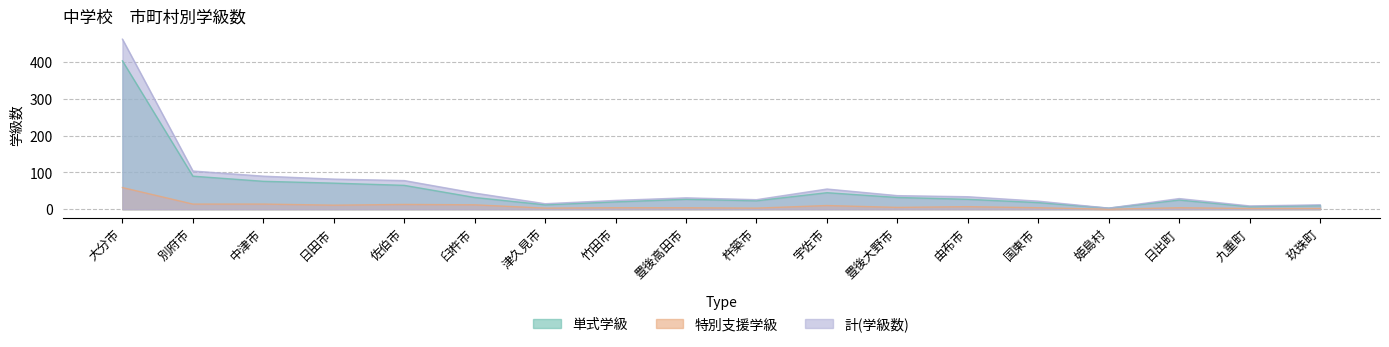

Read the 特別支援学級 value at 臼杵市, to the nearest 5.

10